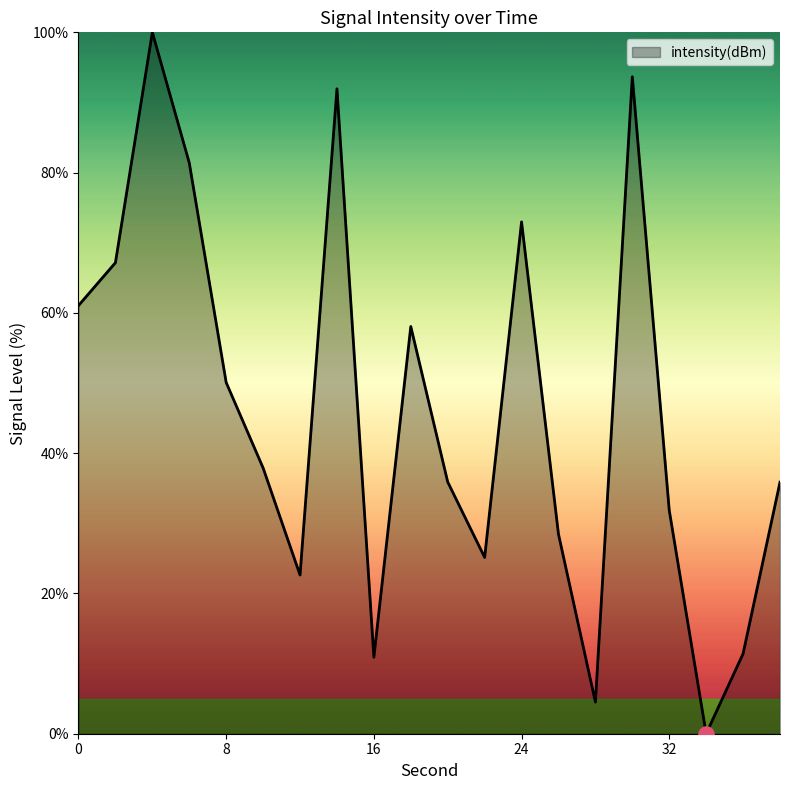

What is the maximum value shown in the chart?

100.0